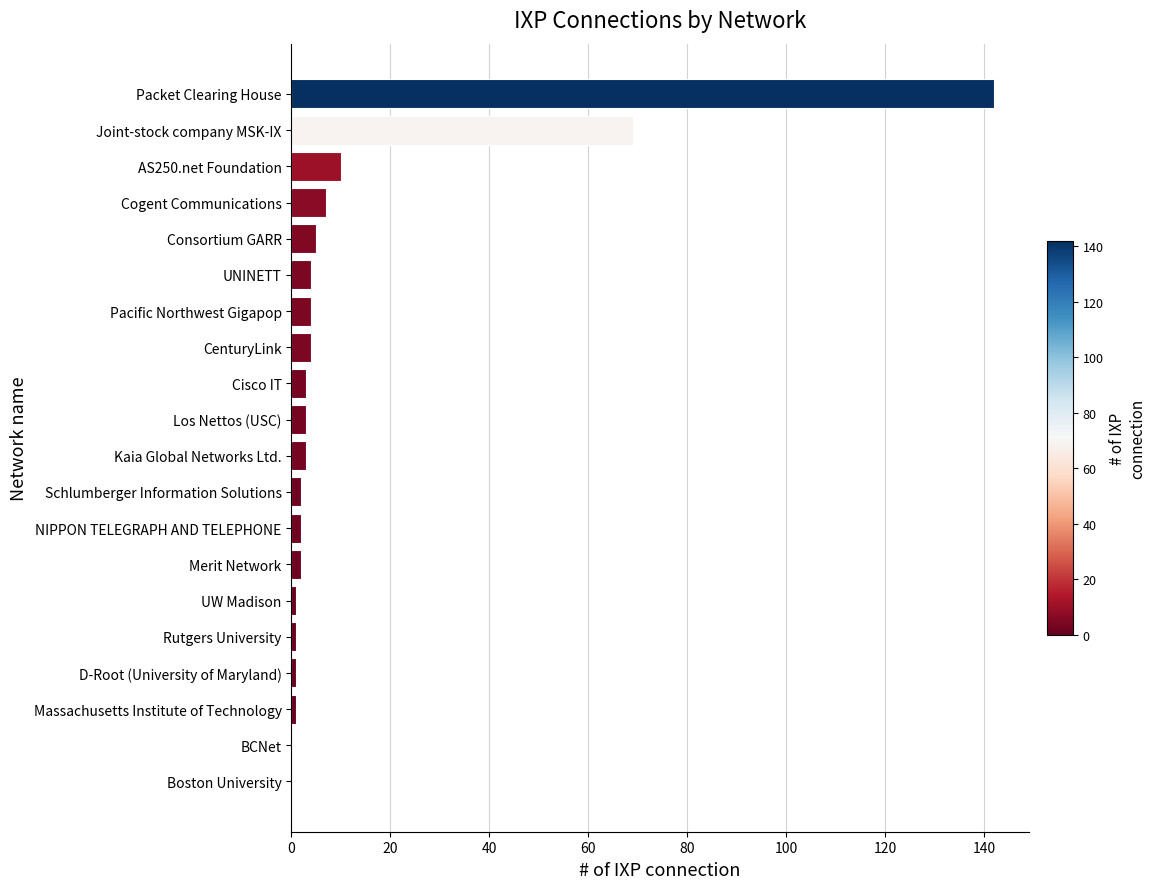

What is the approximate value at UNINETT?

4